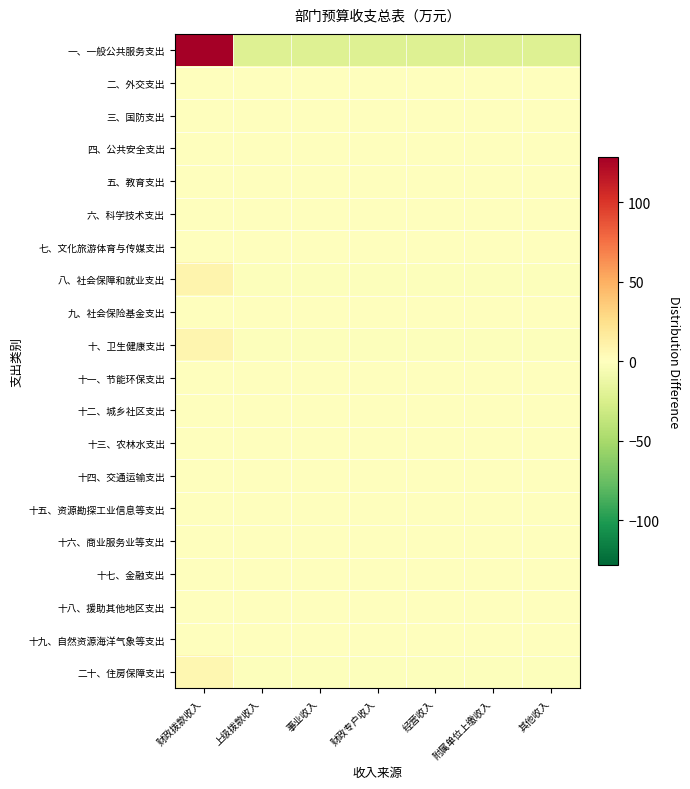

What is the spread (max minus min) of values at 经营收入?

21.4